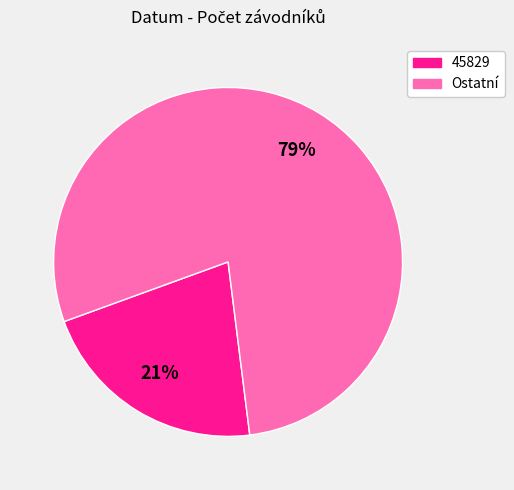

Is there a majority slice in this chart?

Yes